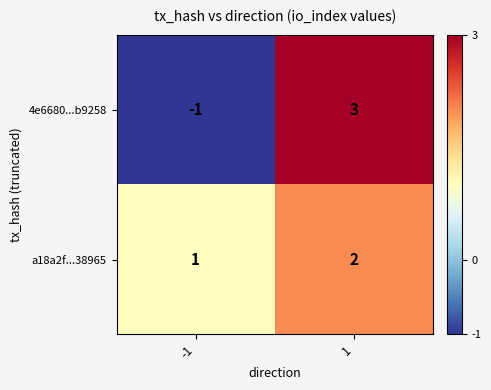

How many categories are shown in the chart?

2